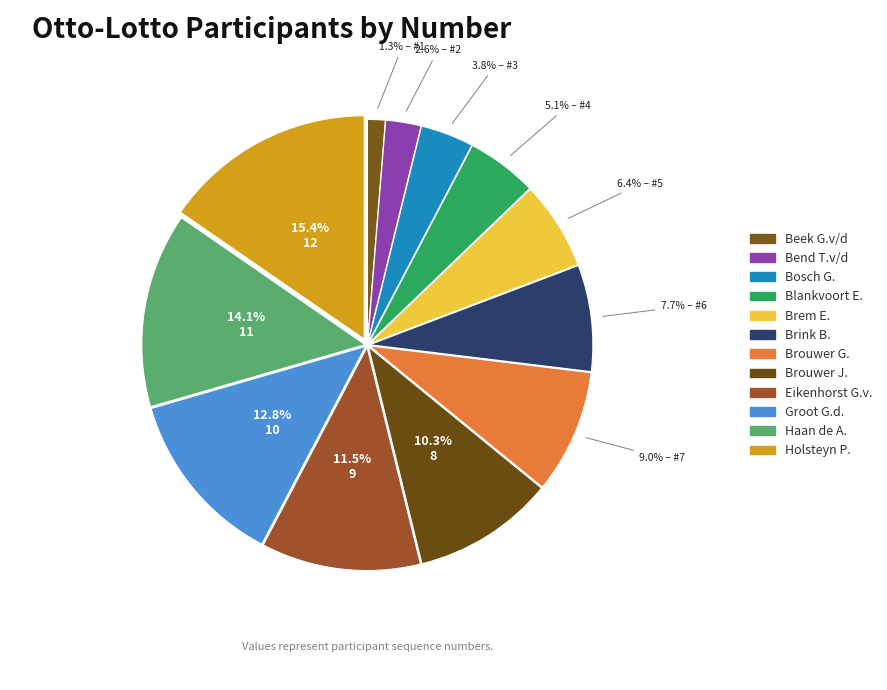

Count the number of slices in the pie.

12